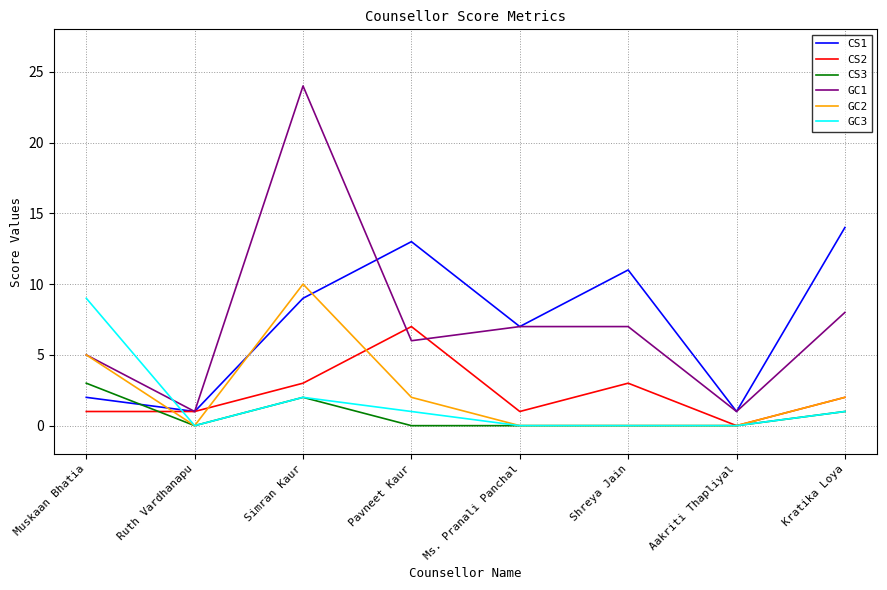

What is the difference between the highest and lowest values at Pavneet Kaur?

13